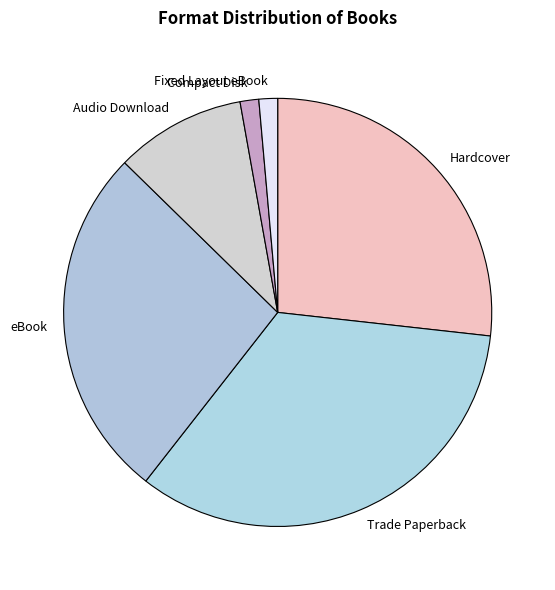

Is it true that eBook is 27% of the pie?

True